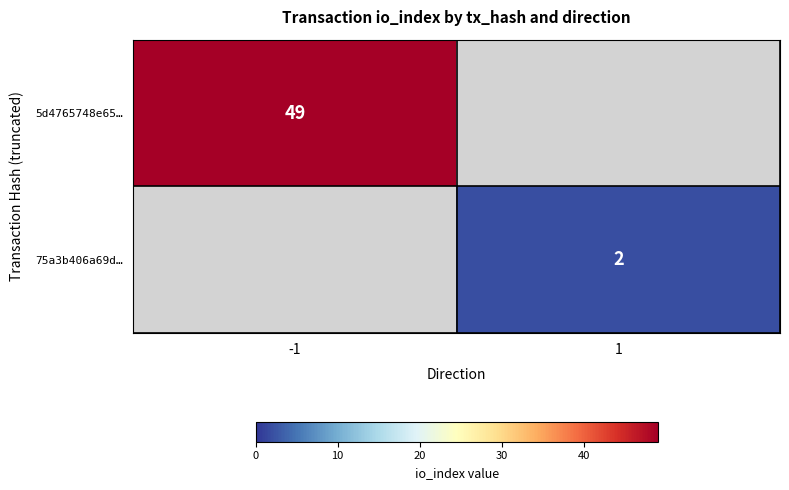

True or false: 5d4765748e65… has a value of 49 at -1.

True